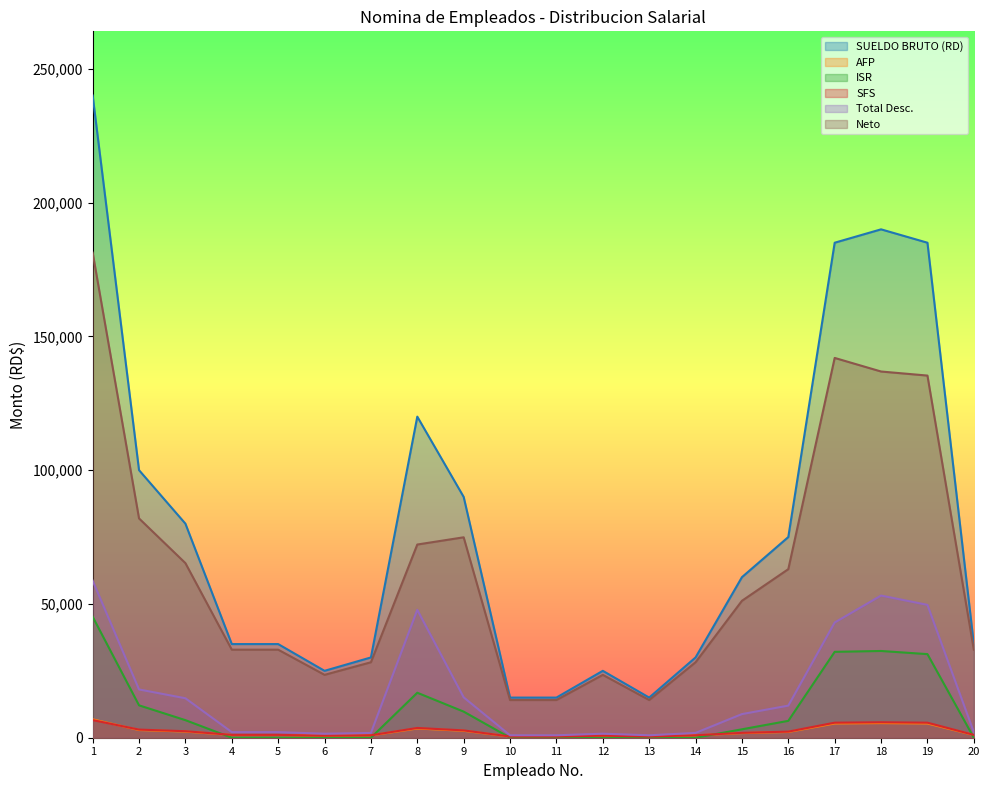

Reading left to right, transcribe all the data shown in this chart.

SUELDO BRUTO (RD): 1=240000.0	2=100000.0	3=80000.0	4=35000.0	5=35000.0	6=25000.0	7=30000.0	8=120000.0	9=90000.0	10=15000.0	11=15000.0	12=25000.0	13=15000.0	14=30000.0	15=60000.0	16=75000.0	17=185000.0	18=190000.0	19=185000.0	20=35000.0
AFP: 1=6888.0	2=2870.0	3=2296.0	4=1004.5	5=1004.5	6=717.5	7=861.0	8=3444.0	9=2583.0	10=430.5	11=430.5	12=717.5	13=430.5	14=861.0	15=1722.0	16=2152.5	17=5309.5	18=5453.0	19=5309.5	20=1004.5
ISR: 1=45213.6	2=12105.4	3=6564.1	4=0.0	5=0.0	6=0.0	7=0.0	8=16809.9	9=9753.1	10=0.0	11=0.0	12=0.0	13=0.0	14=0.0	15=3143.6	16=6309.4	17=32099.5	18=32417.9	19=31241.8	20=0.0
SFS: 1=6589.1	2=3040.0	3=2432.0	4=1064.0	5=1064.0	6=760.0	7=912.0	8=3648.0	9=2736.0	10=456.0	11=456.0	12=760.0	13=456.0	14=912.0	15=1824.0	16=2280.0	17=5624.0	18=5776.0	19=5624.0	20=1064.0
Total Desc.: 1=58715.7	2=18040.4	3=14748.0	4=2093.5	5=2093.5	6=1502.5	7=1798.0	8=47796.5	9=15097.1	10=911.5	11=911.5	12=1502.5	13=911.5	14=1798.0	15=8830.0	16=11999.2	17=43058.0	18=53135.2	19=49652.8	20=2093.5
Neto: 1=181284.3	2=81959.6	3=65252.0	4=32906.5	5=32906.5	6=23497.5	7=28202.0	8=72203.5	9=74902.9	10=14088.5	11=14088.5	12=23497.5	13=14088.5	14=28202.0	15=51170.0	16=63000.8	17=141942.0	18=136864.8	19=135347.2	20=32906.5